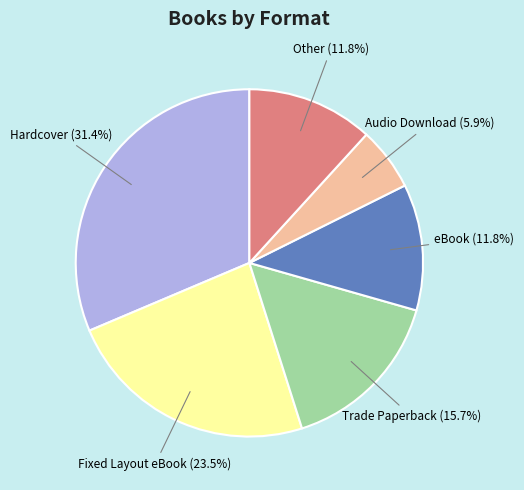

How many slices are in this pie chart?

6